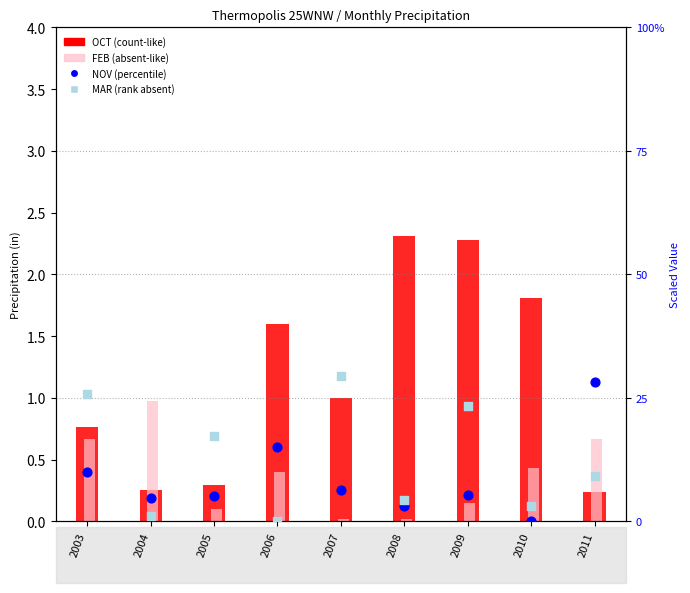

Which series contains the lowest Y value?

NOV